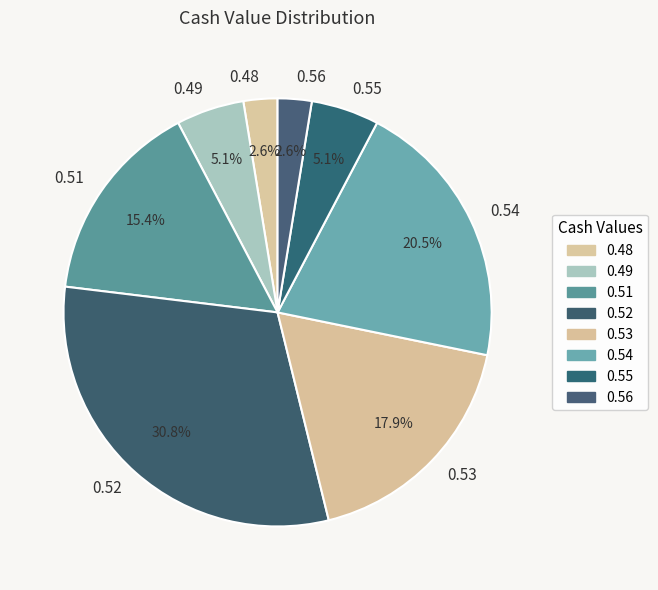

Which slice is the largest?

0.52